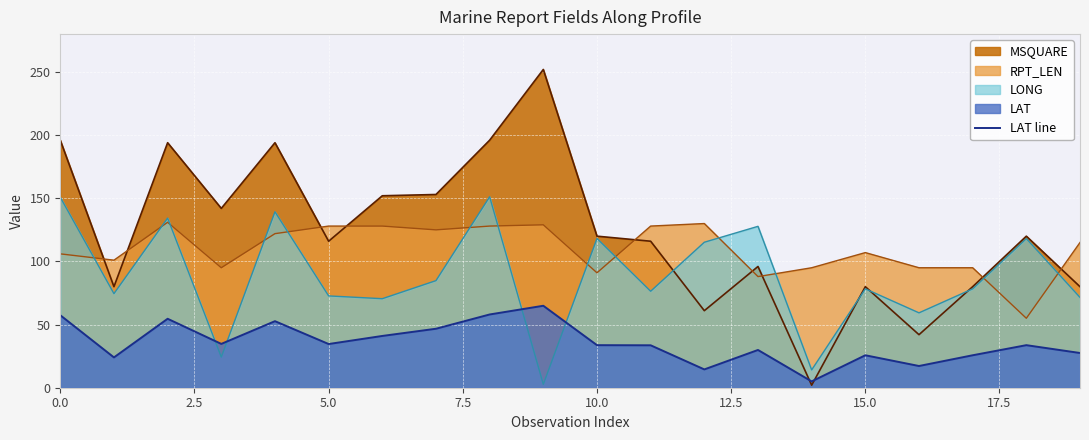

The value at 9 is 64.9. True or false?

True